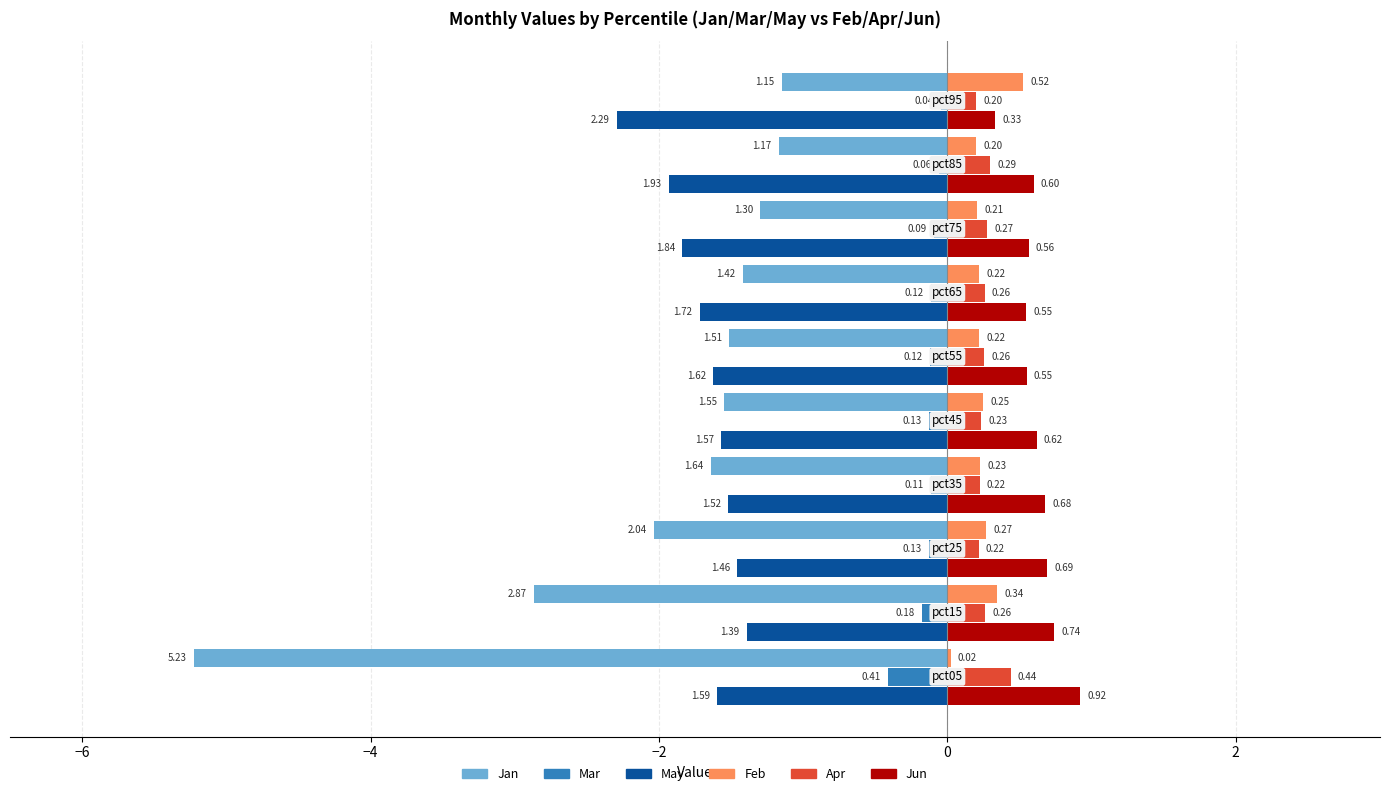

Which series has the largest total across all categories?

Jun